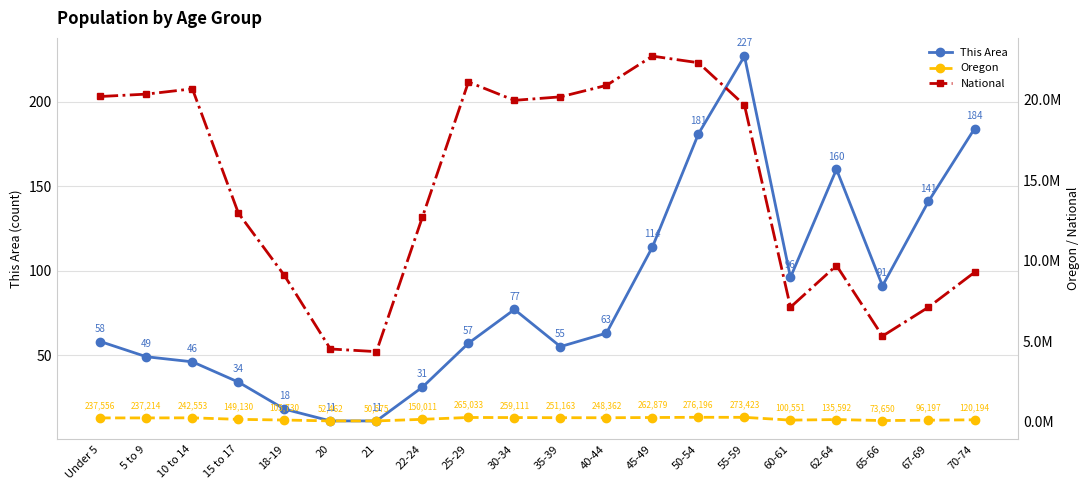

True or false: National and Oregon cross at least once.

False